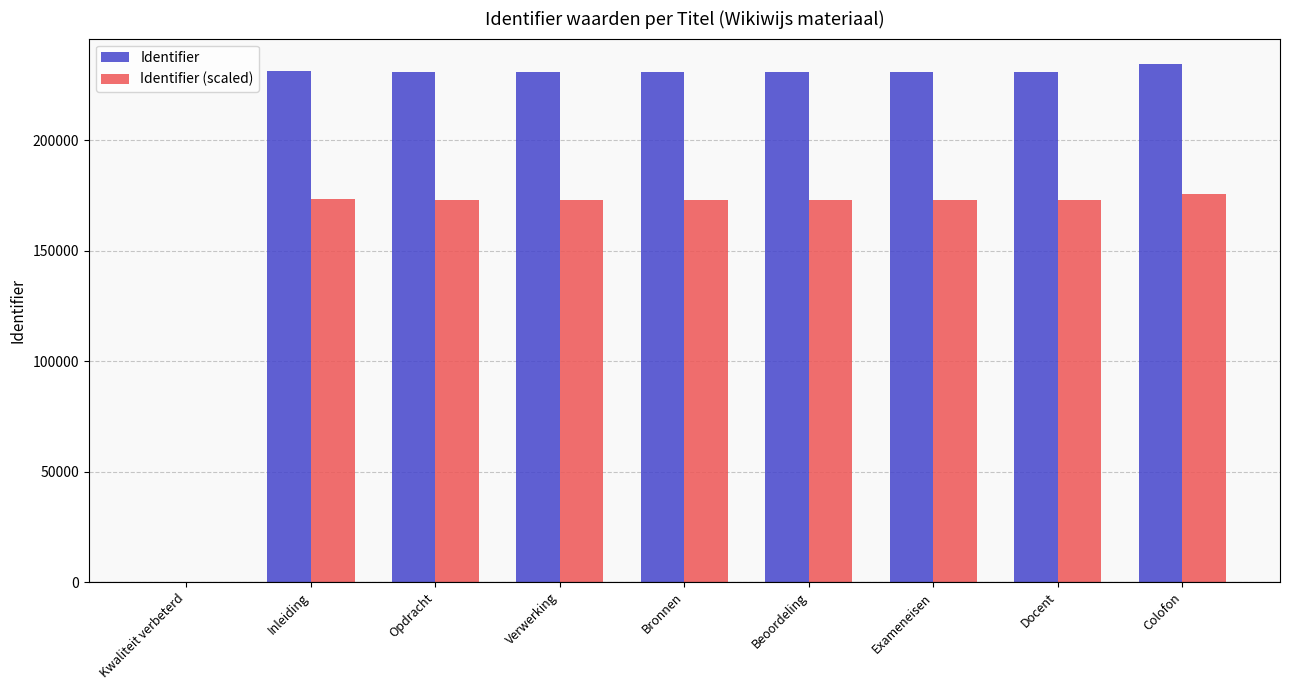

Is it true that Identifier equals 234233.0 at Colofon?

True